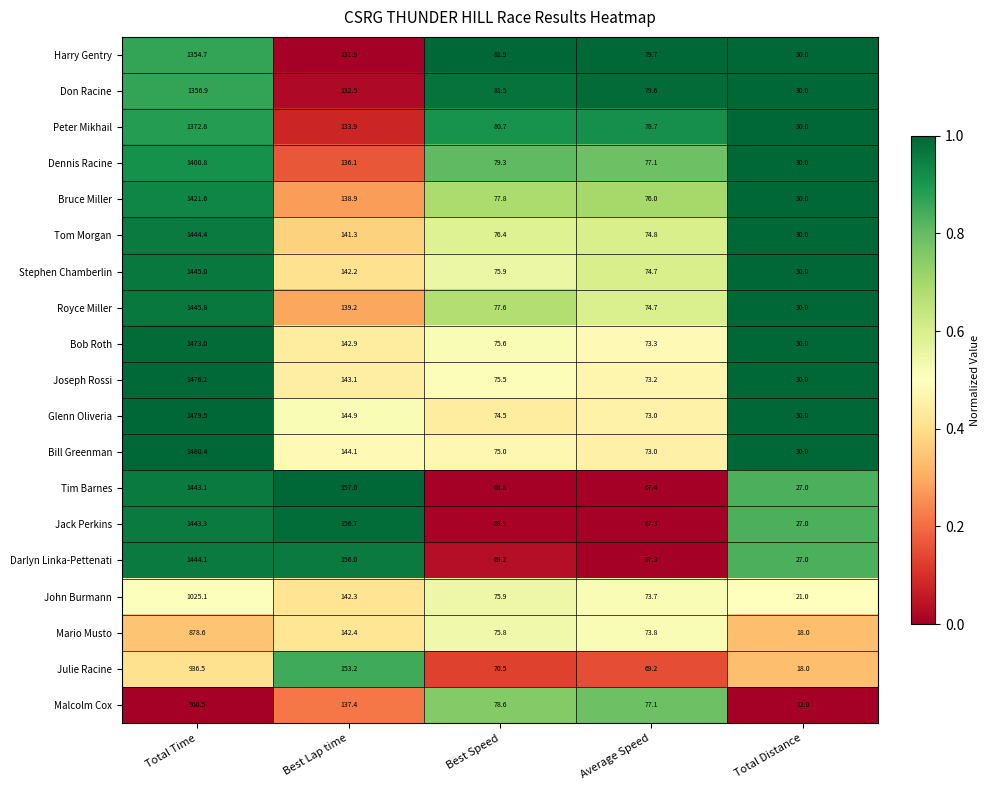

Rank the categories by Mario Musto value from lowest to highest.

Total Distance, Average Speed, Best Speed, Best Lap time, Total Time